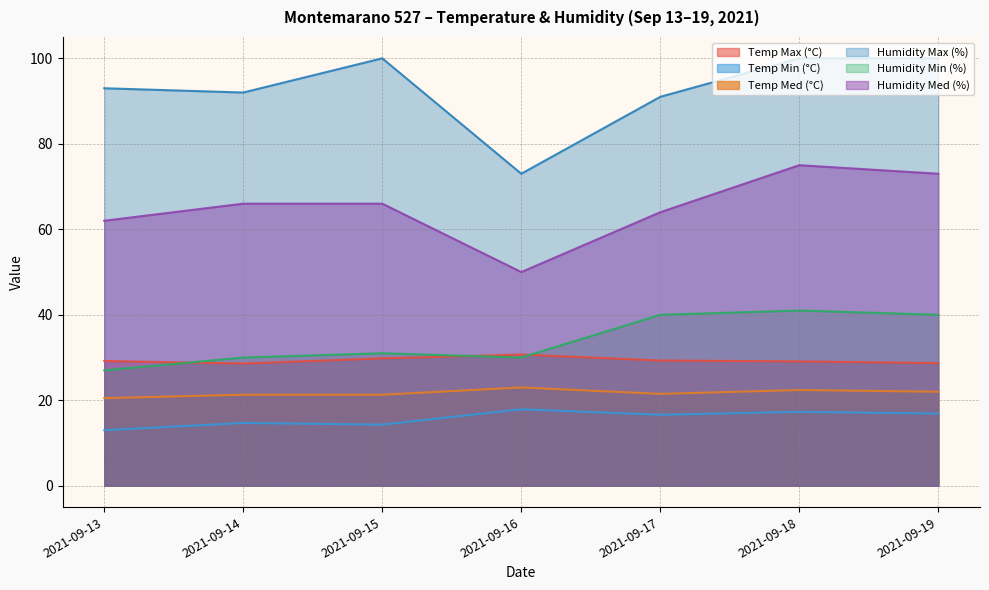

True or false: Humidity Max (%) and Temp Med (°C) cross at least once.

False